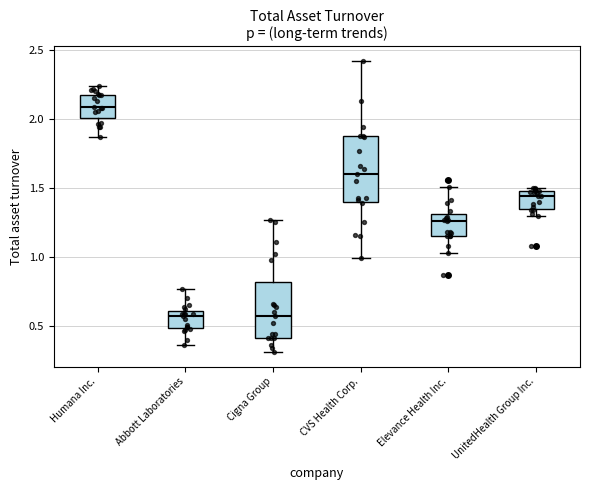

Where is the upper edge of the box for Cigna Group on the y-axis? The values are not printed on the chart, so give them approximately, as read against the axis.

0.80